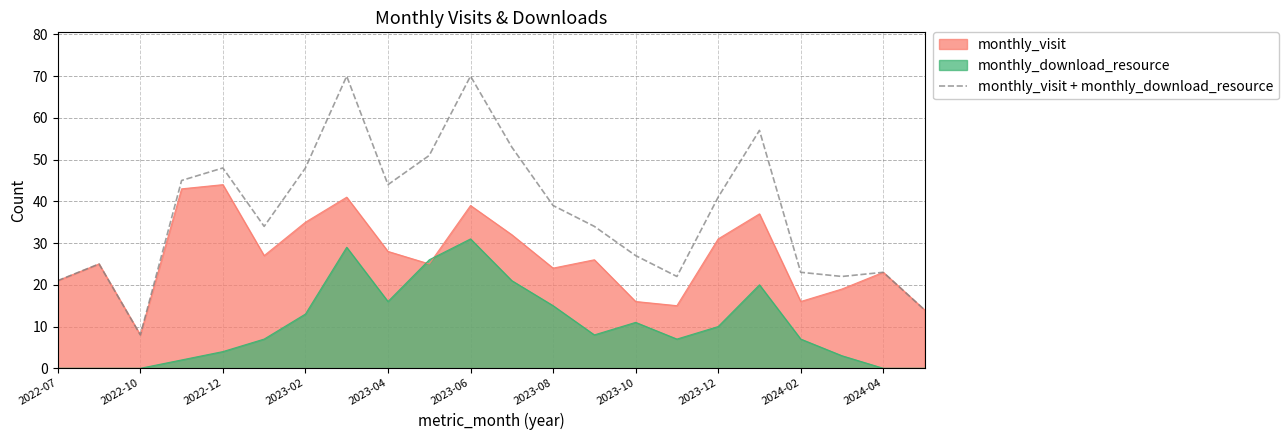

Which series has the widest spread of values?

monthly_visit + monthly_download_resource